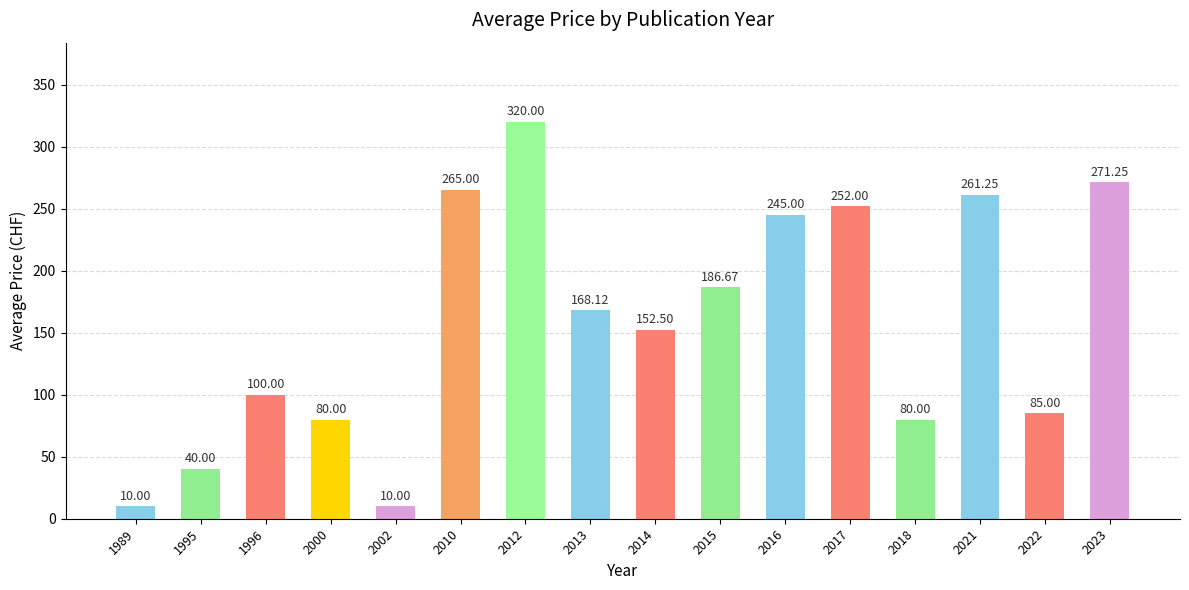

What is the ratio of the value at 2021 to the value at 2013?

1.6